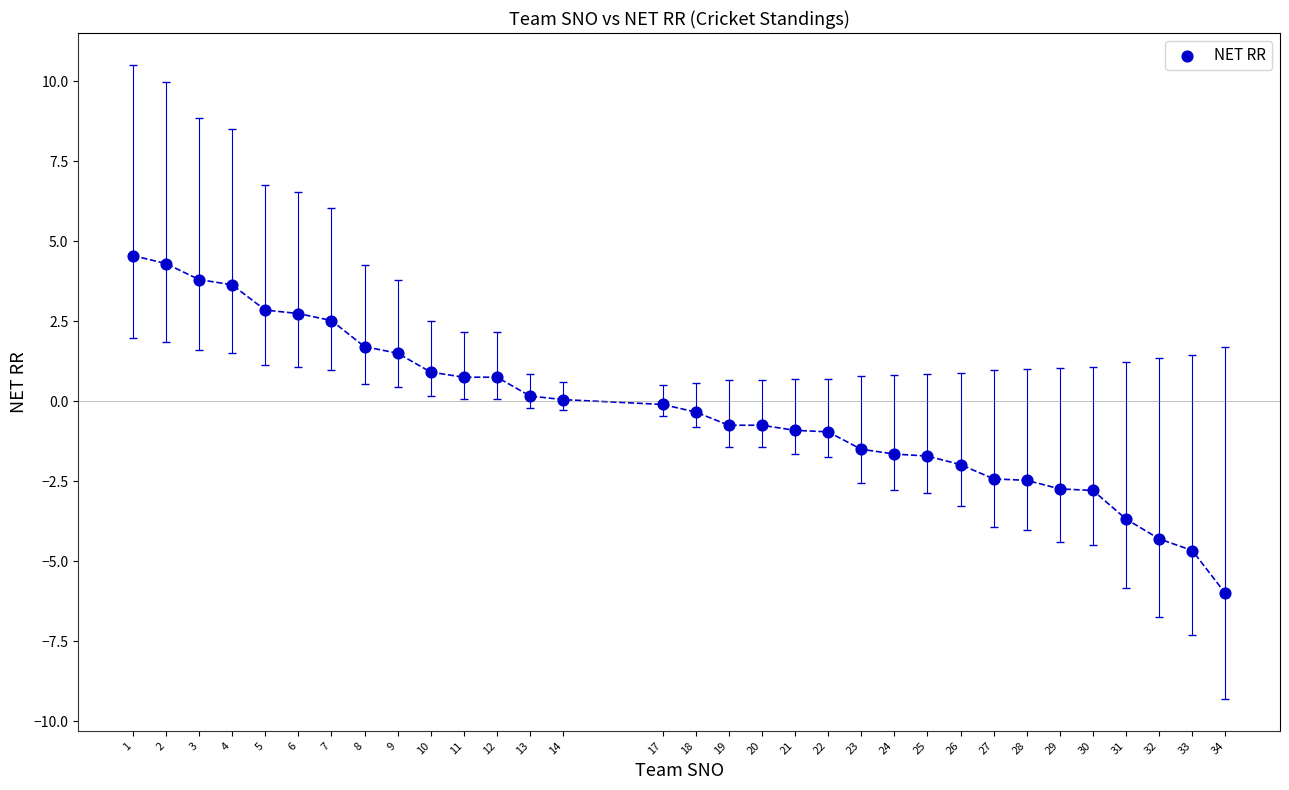

What is the range of X values (max minus min)?

33.0